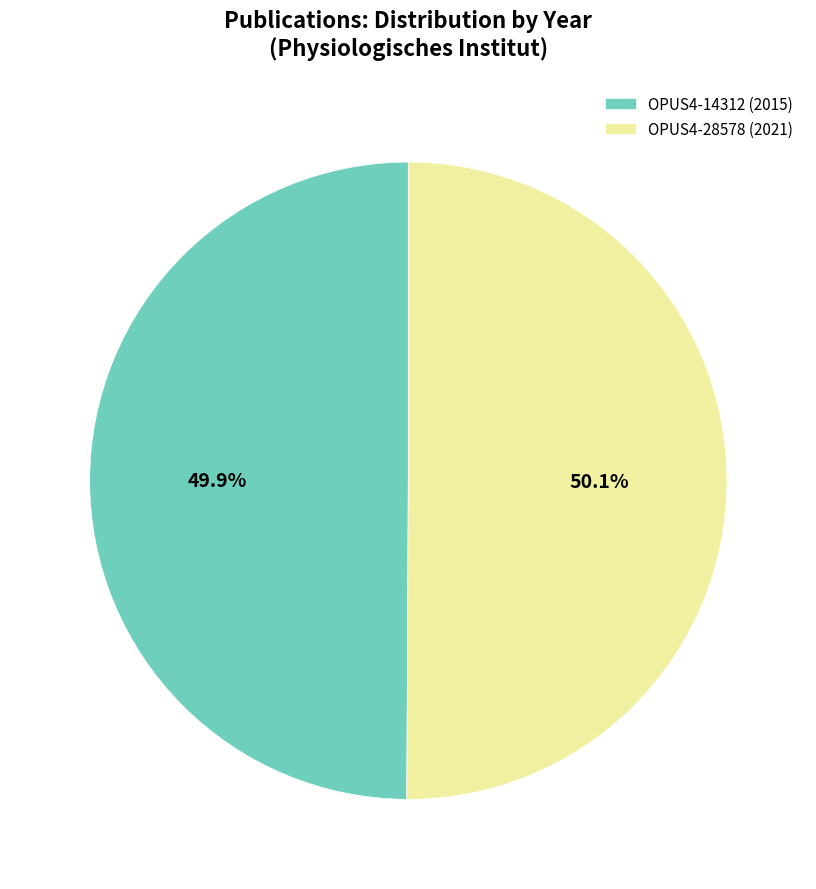

Is there a majority slice in this chart?

Yes